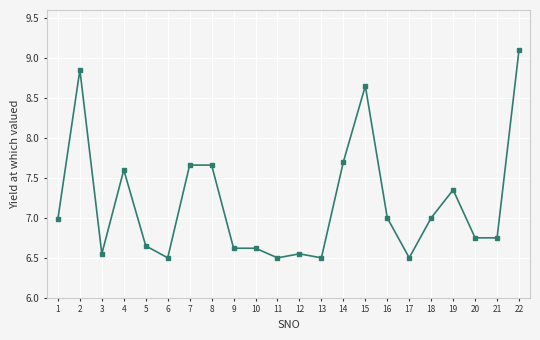

Approximately how many times larger is the value at 15 compared to 5?

1.3